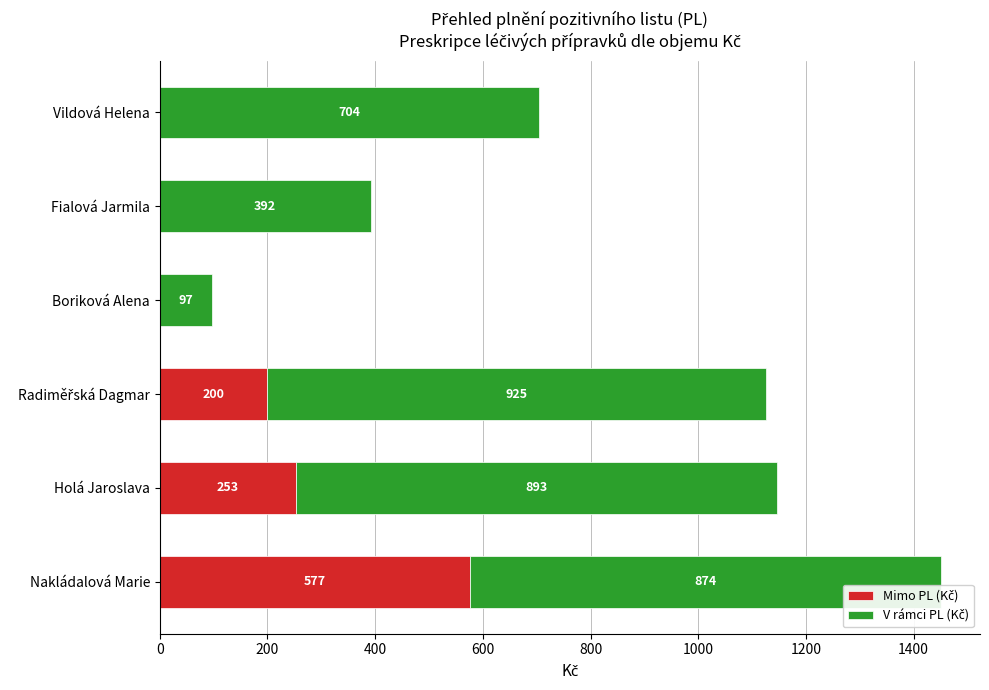

At which category is the sum across all series the highest?

Nakládalová Marie